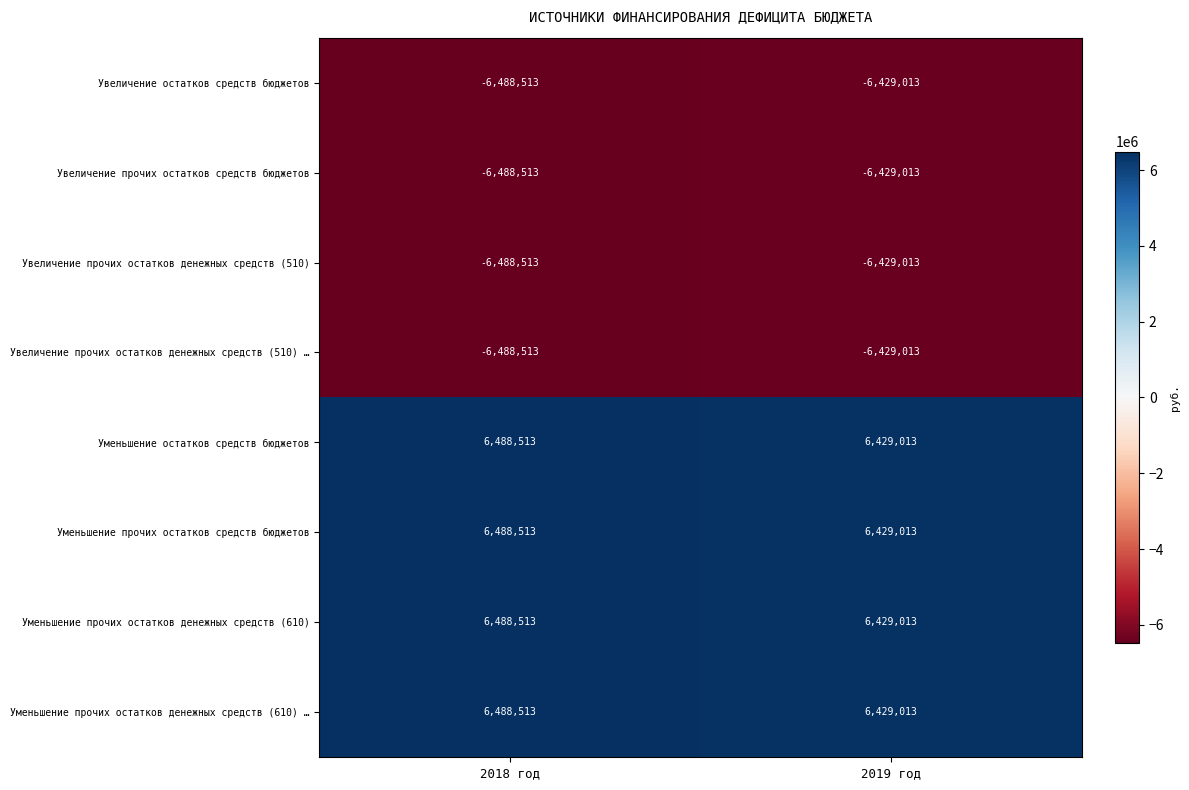

What is the spread (max minus min) of values at 2018 год?

12977026